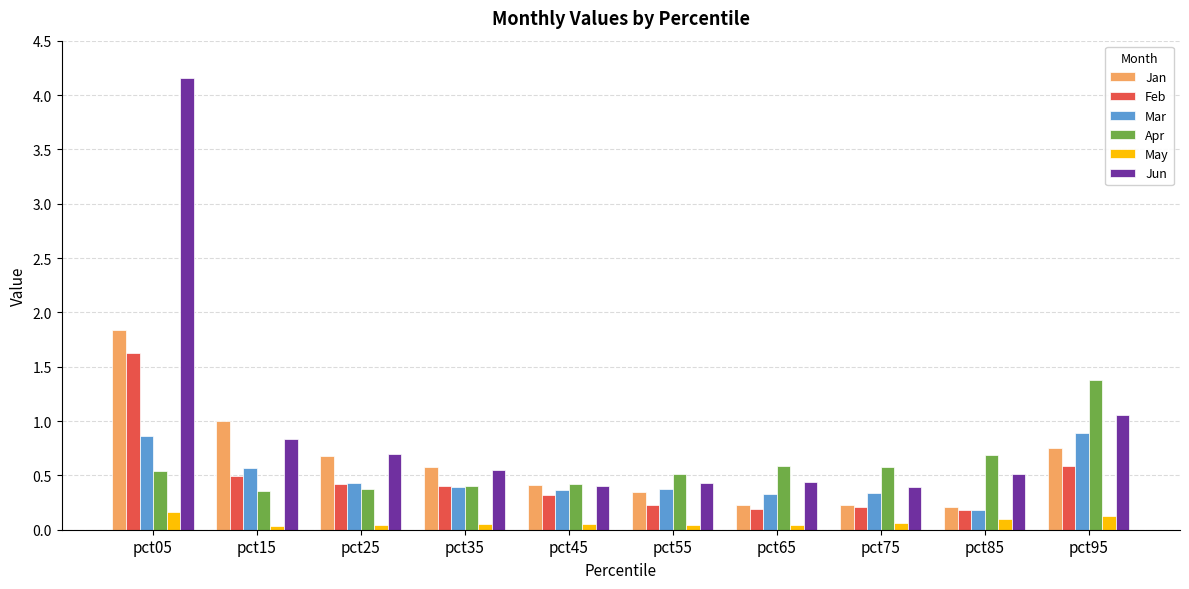

What is the difference between the second highest and second lowest values in the Mar series?

0.5